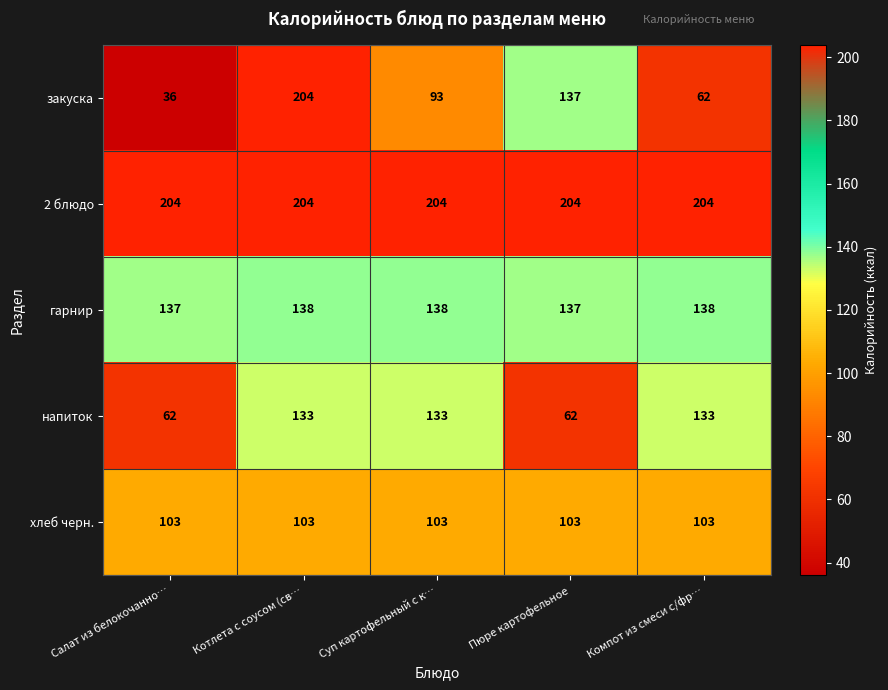

Reading left to right, transcribe all the data shown in this chart.

закуска: 36	204	93	137	62
2 блюдо: 204	204	204	204	204
гарнир: 137	138	138	137	138
напиток: 62	133	133	62	133
хлеб черн.: 103	103	103	103	103